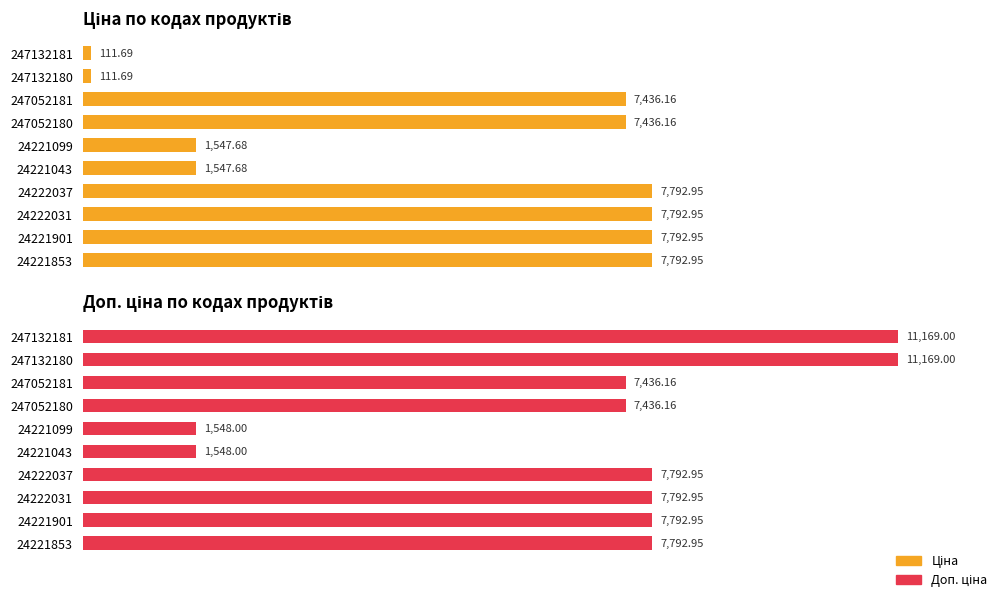

Rank the series by their average value, from lowest to highest.

Ціна, Доп. ціна